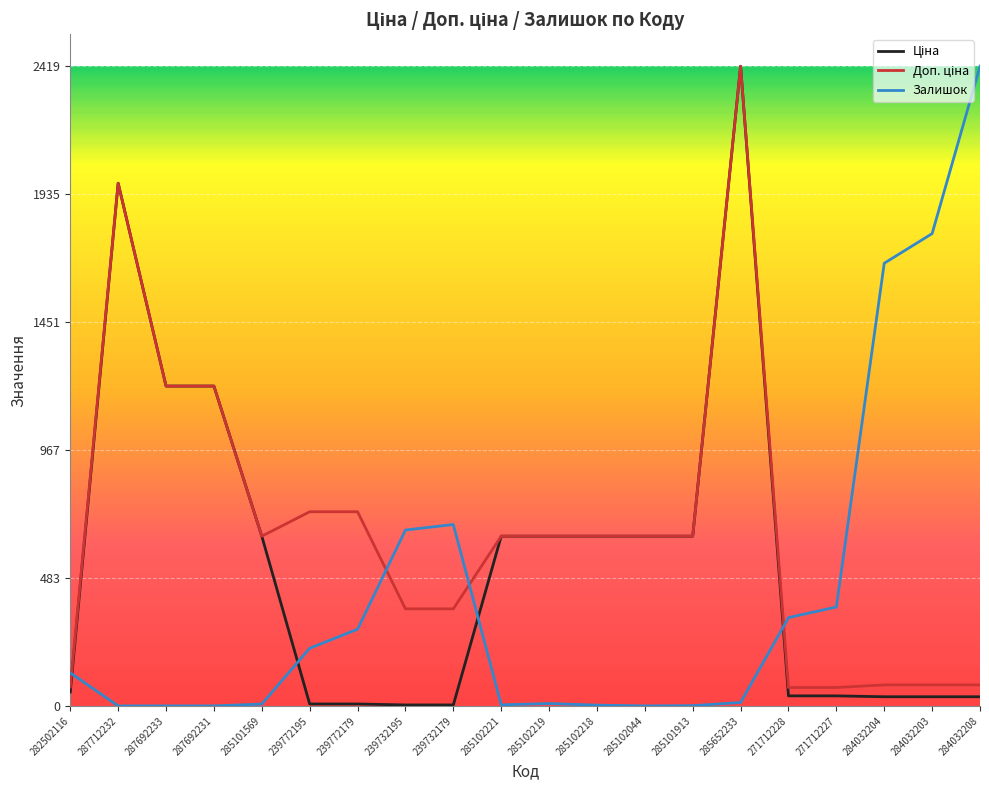

Where is Залишок nearest to the value 1209?

284032204